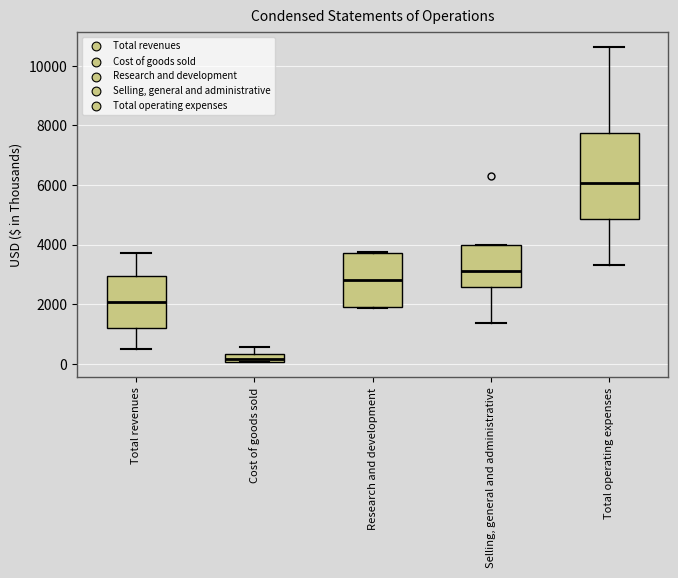

Which box has the lowest median line?

Cost of goods sold